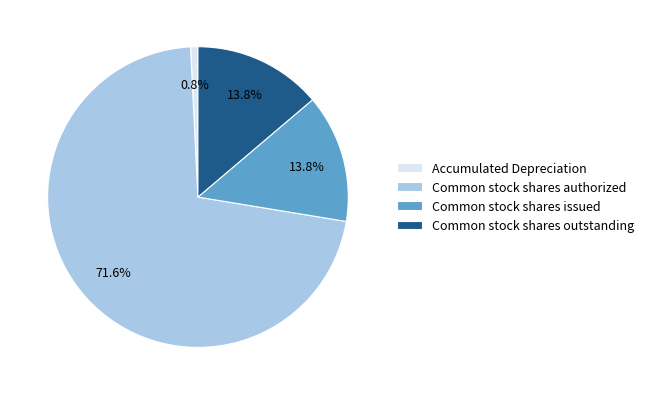

Count the number of slices in the pie.

4